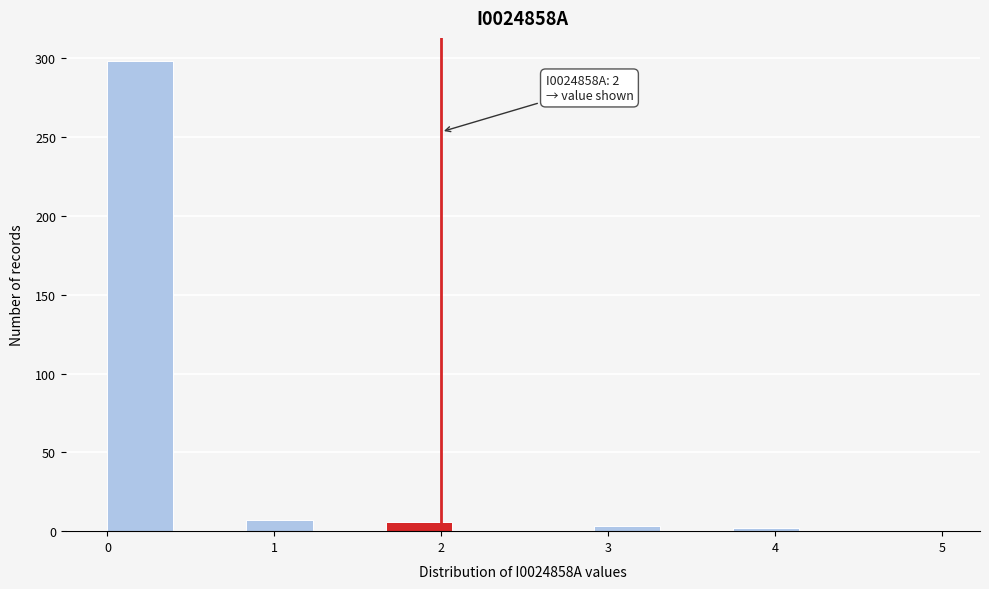

Which range on the x-axis has the tallest bar?

0.0 to 0.4